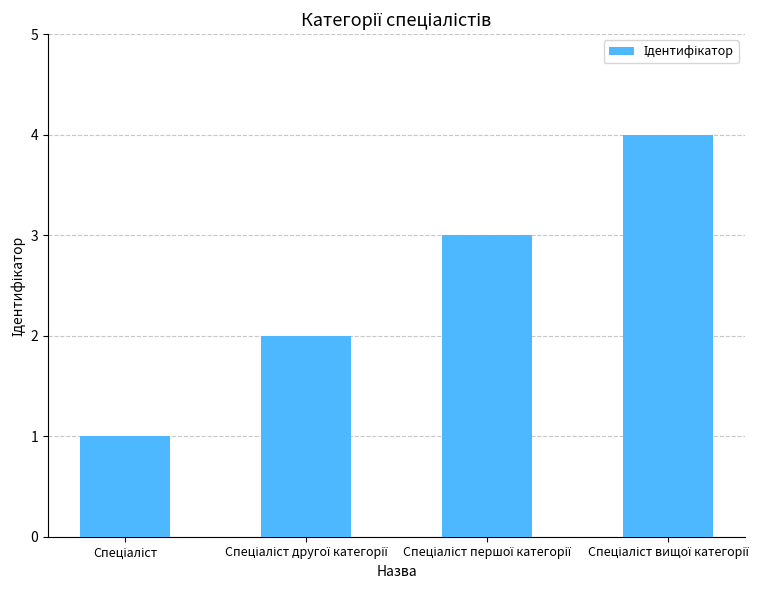

What is the greatest value displayed?

4